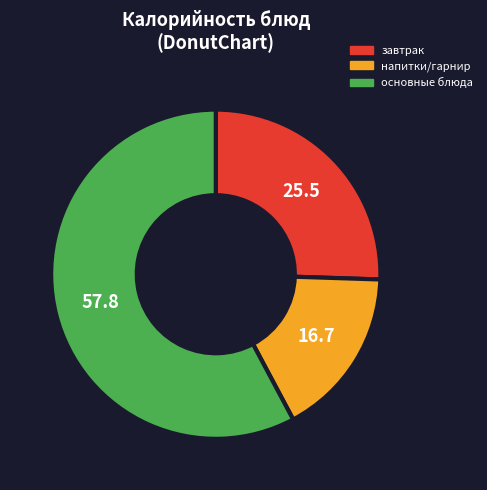

Does any single category account for the majority?

Yes